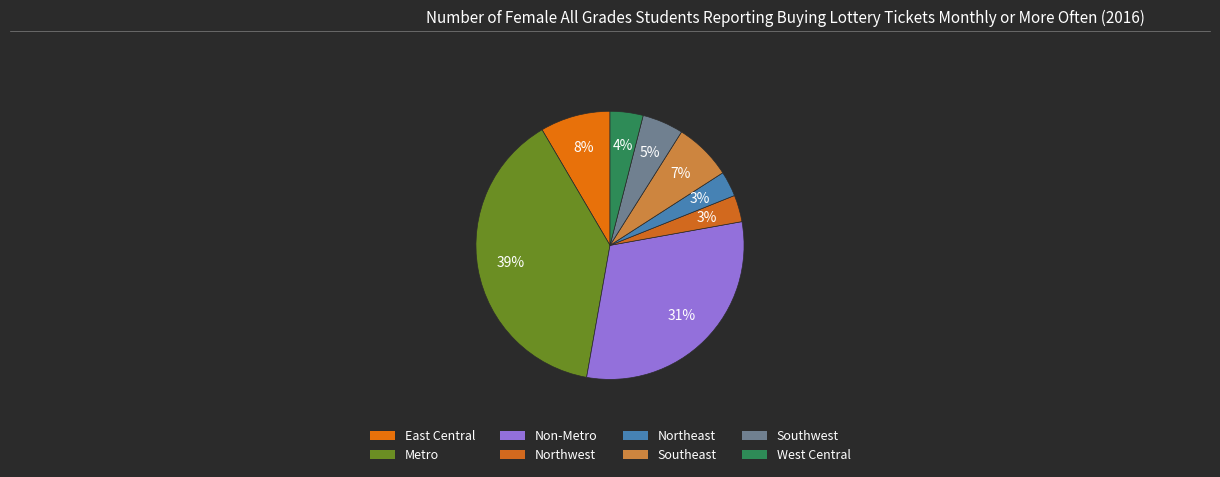

Does Southeast account for over 50% of the chart?

No